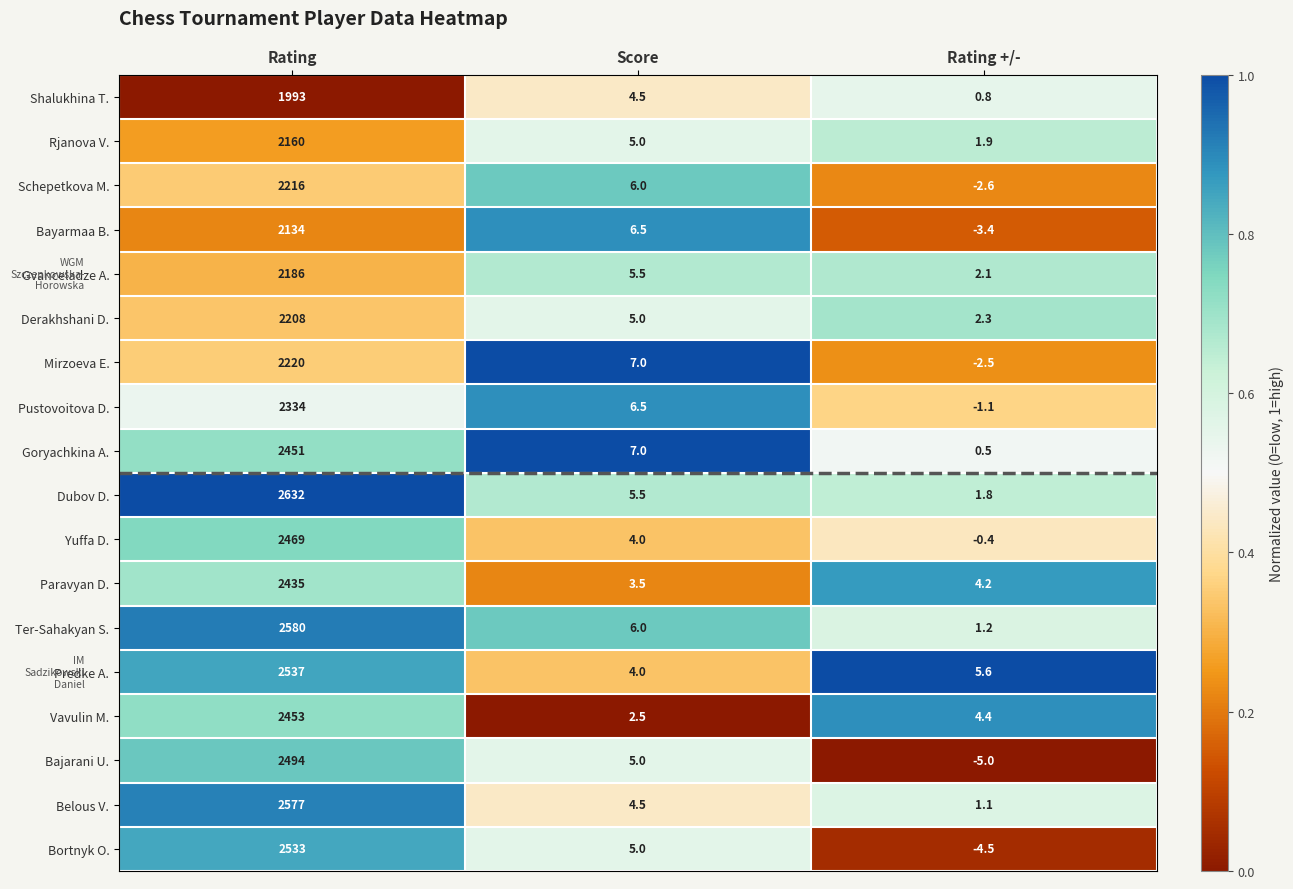

What is the difference between the maximum and minimum values in the Belous V. series?

2575.9